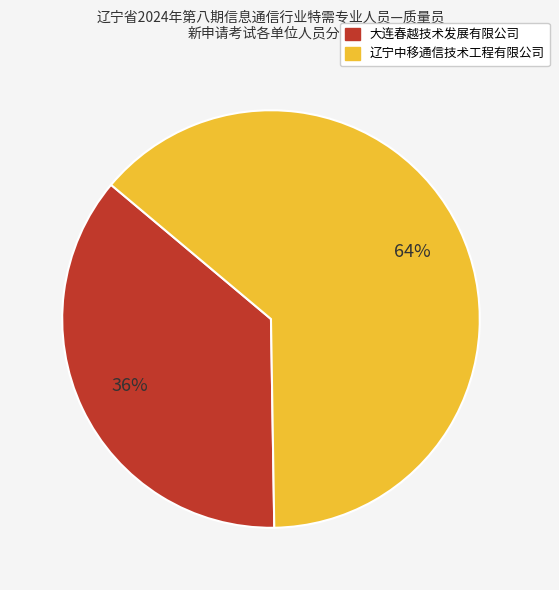

Which slice represents more than half of the pie?

辽宁中移通信技术工程有限公司